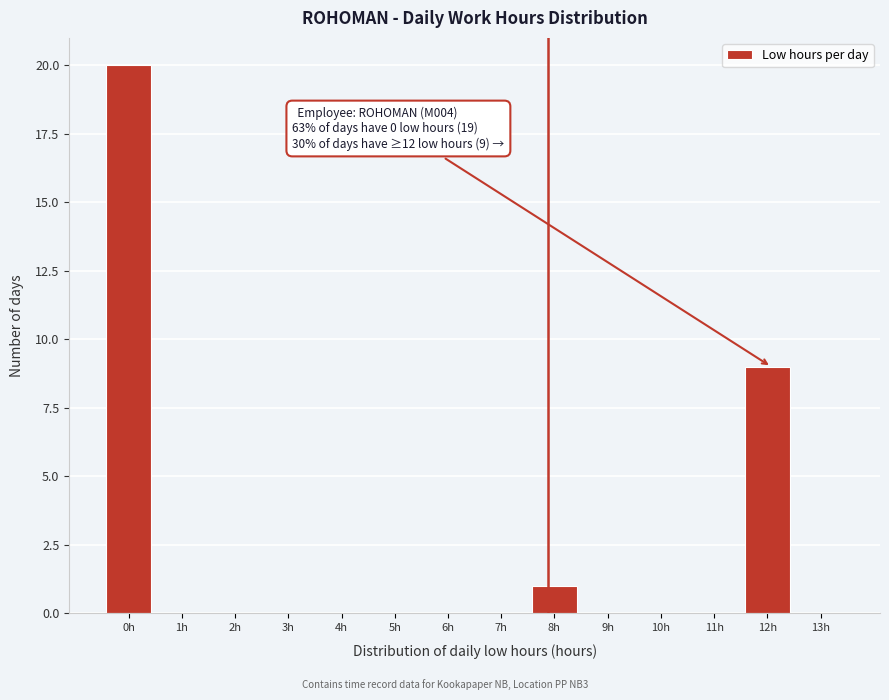

Reading left to right, what are all the values shown in this chart?

0h=20	1h=0	2h=0	3h=0	4h=0	5h=0	6h=0	7h=0	8h=1	9h=0	10h=0	11h=0	12h=9	13h=0